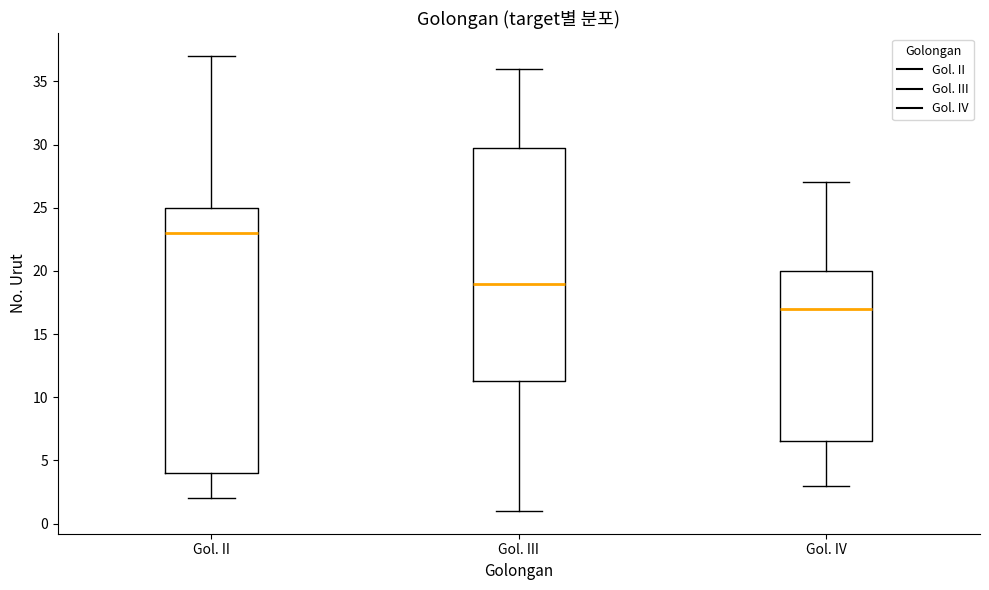

Where does the median line of the box for Gol. II sit on the y-axis? The values are not printed on the chart, so give them approximately, as read against the axis.

23.0